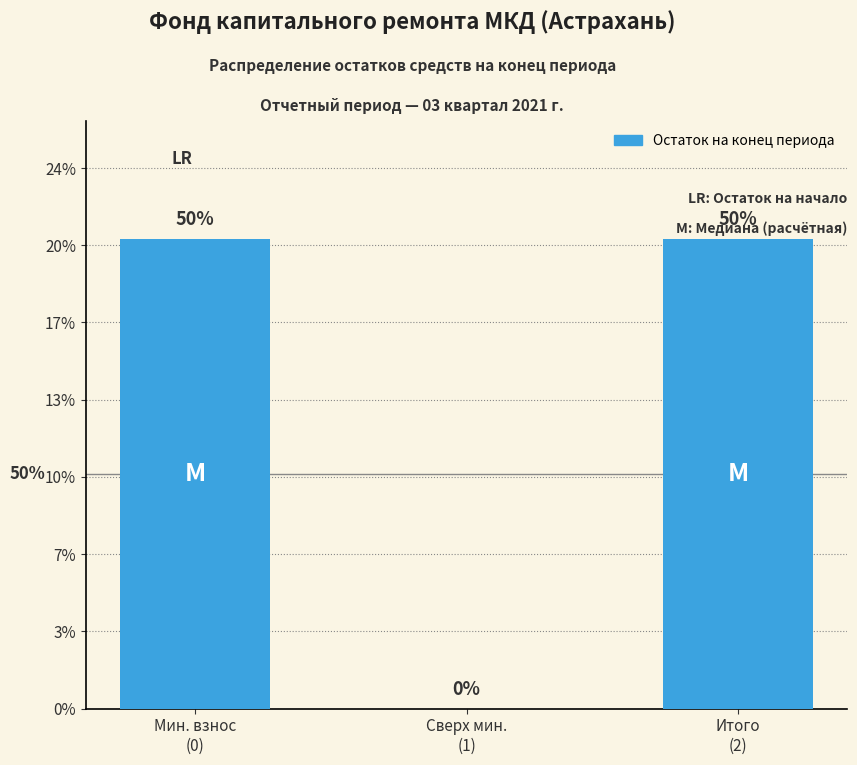

The chart shows a value of 745.8 at Итого
(2). True or false?

False